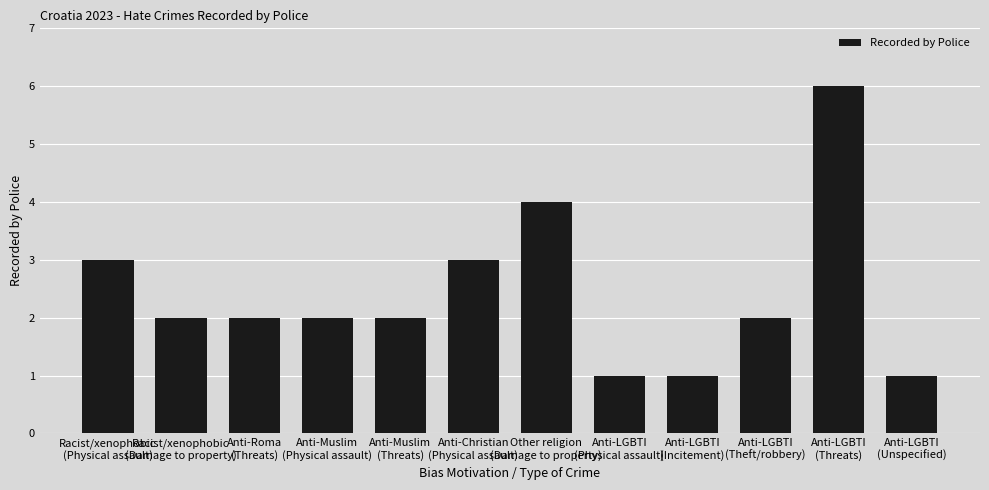

What is the label of the 6th bar from the right?

Other religion
(Damage to property)